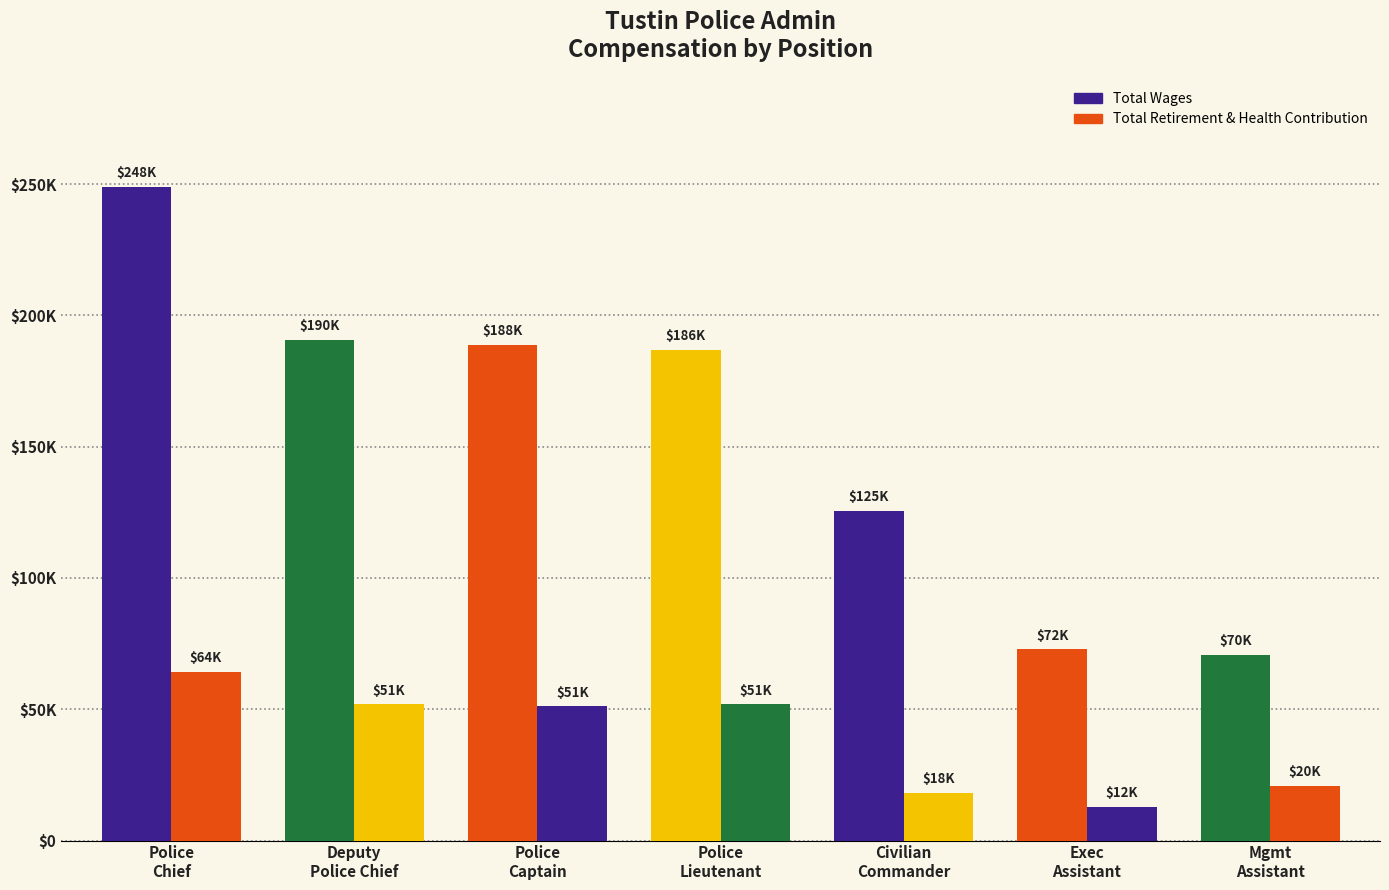

Where does the Total Retirement & Health Contribution series first go above 51192?

Police
Chief